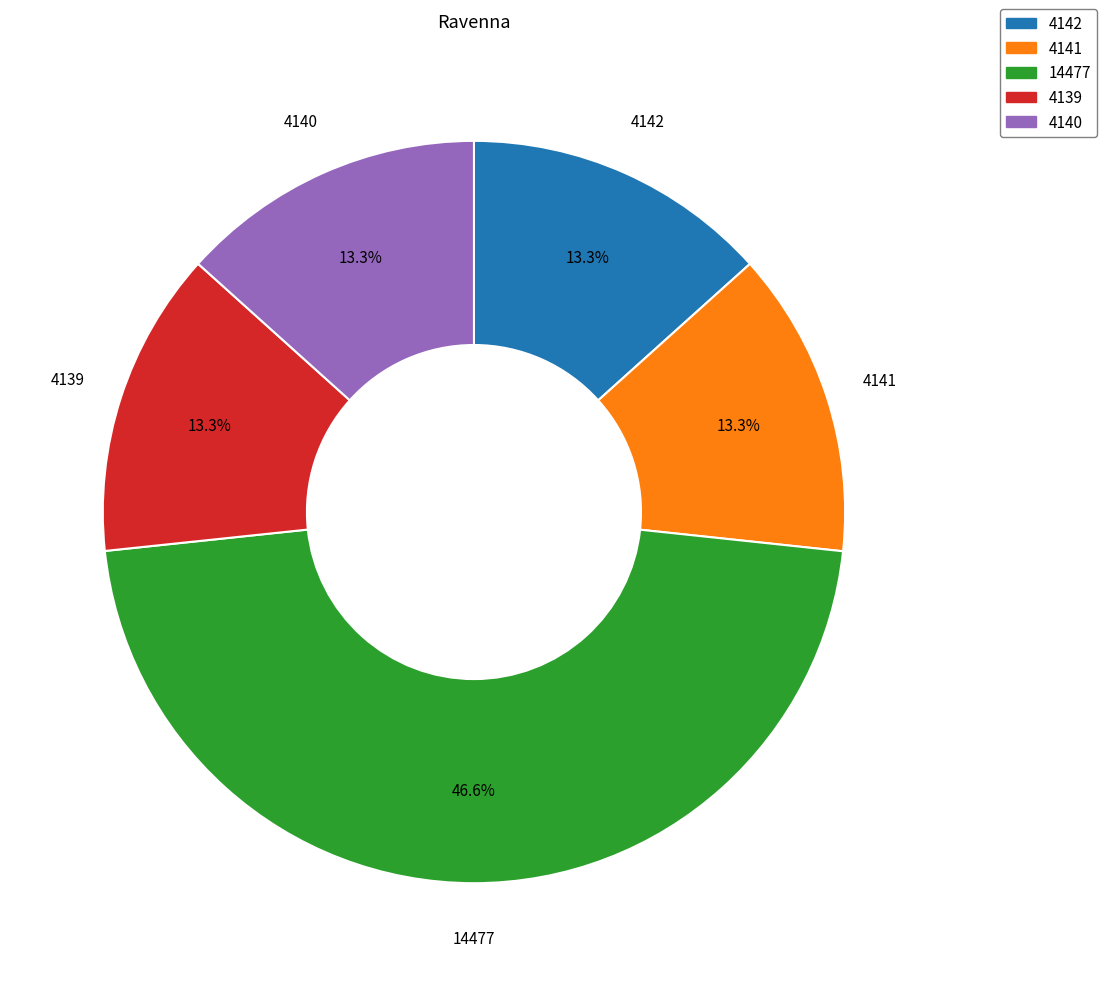

Is there a majority slice in this chart?

No